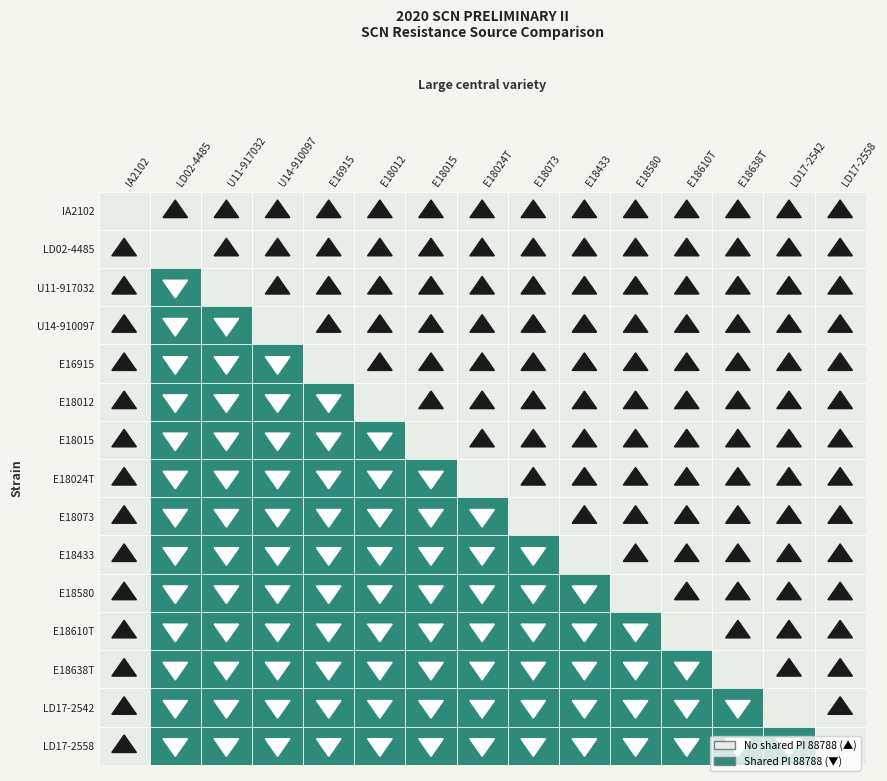

At which label does LD17-2558 reach its minimum?

LD17-2558